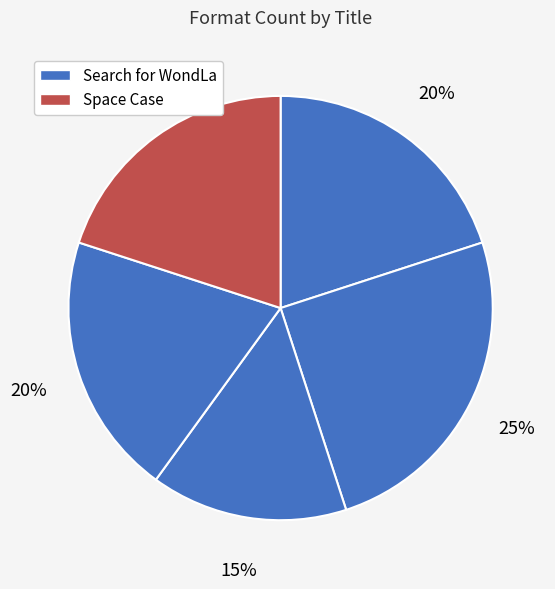

To the nearest percent, what is the average slice percentage?

20%